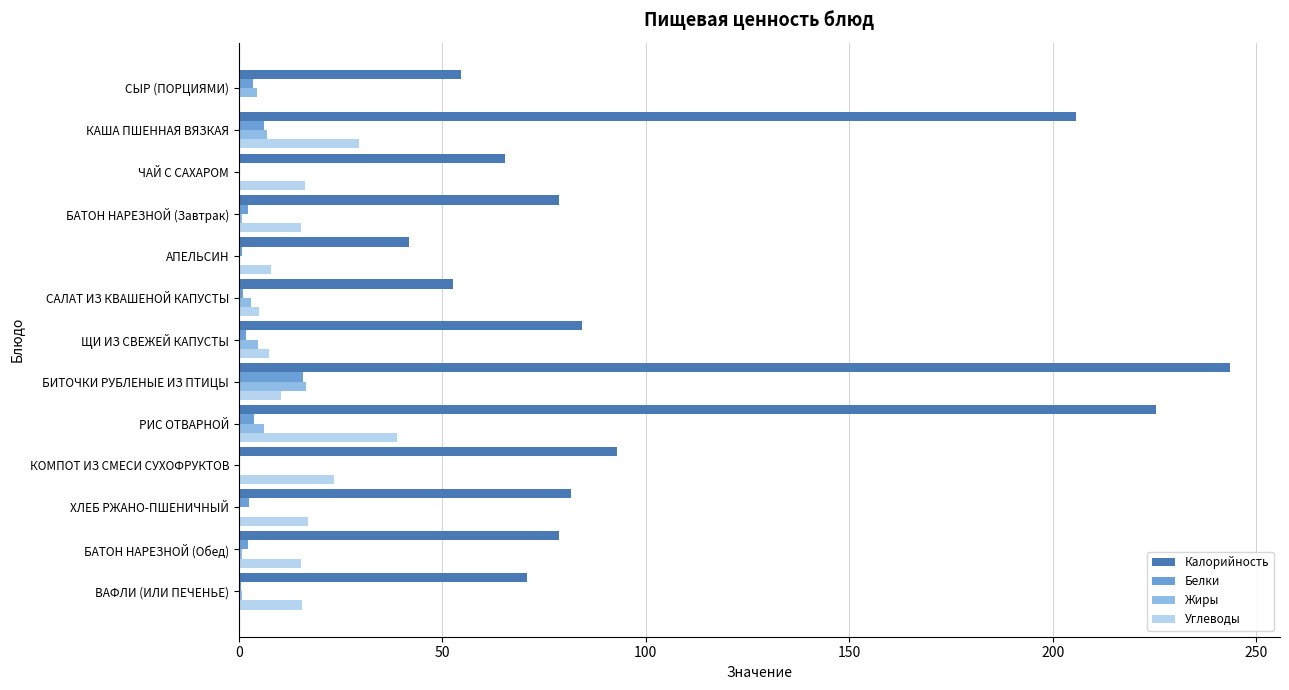

Which series changed the most between ЧАЙ С САХАРОМ and КОМПОТ ИЗ СМЕСИ СУХОФРУКТОВ?

Калорийность